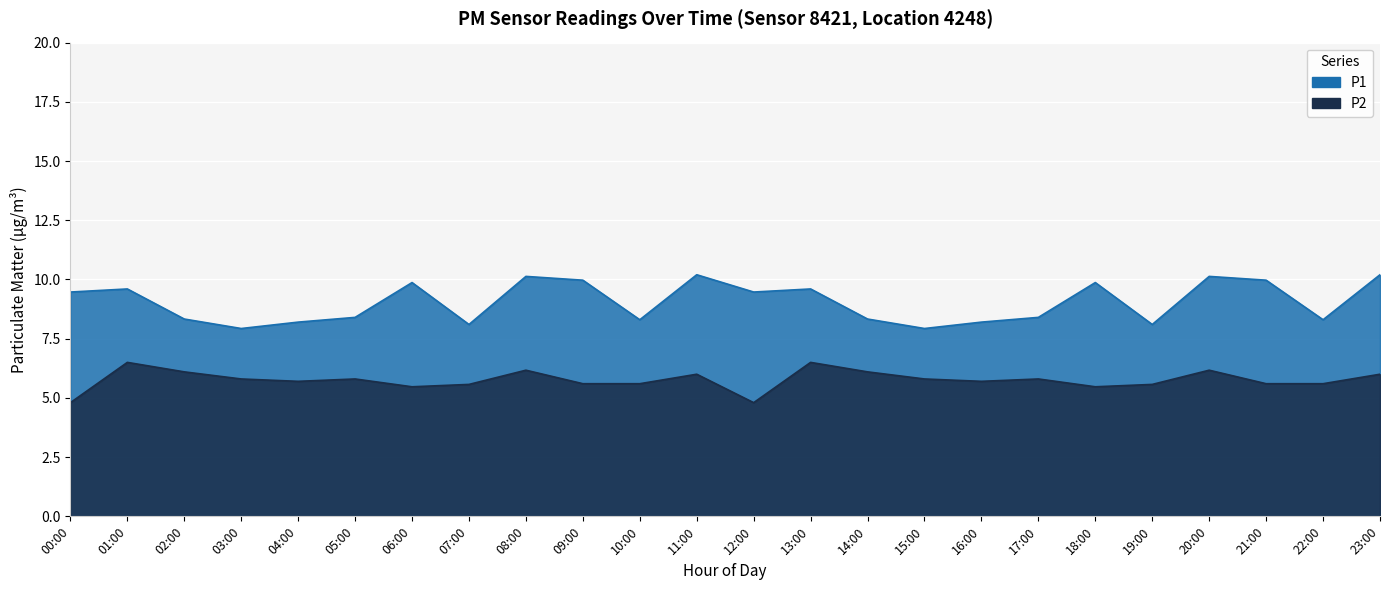

Does the chart display data point markers on the line(s)?

No